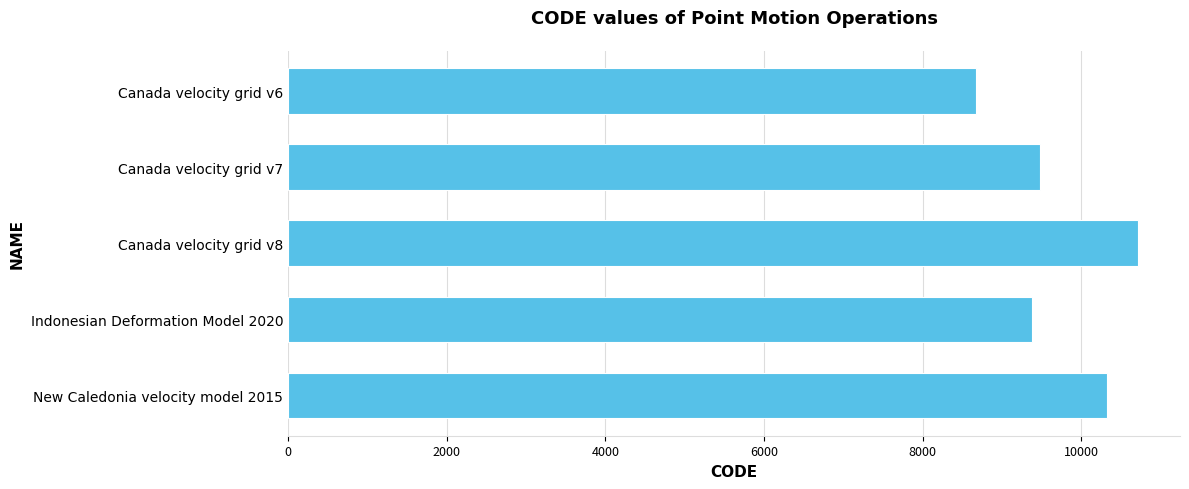

Reading bottom to top, list all the values displayed in this chart.

10323	9375	10707	9483	8676